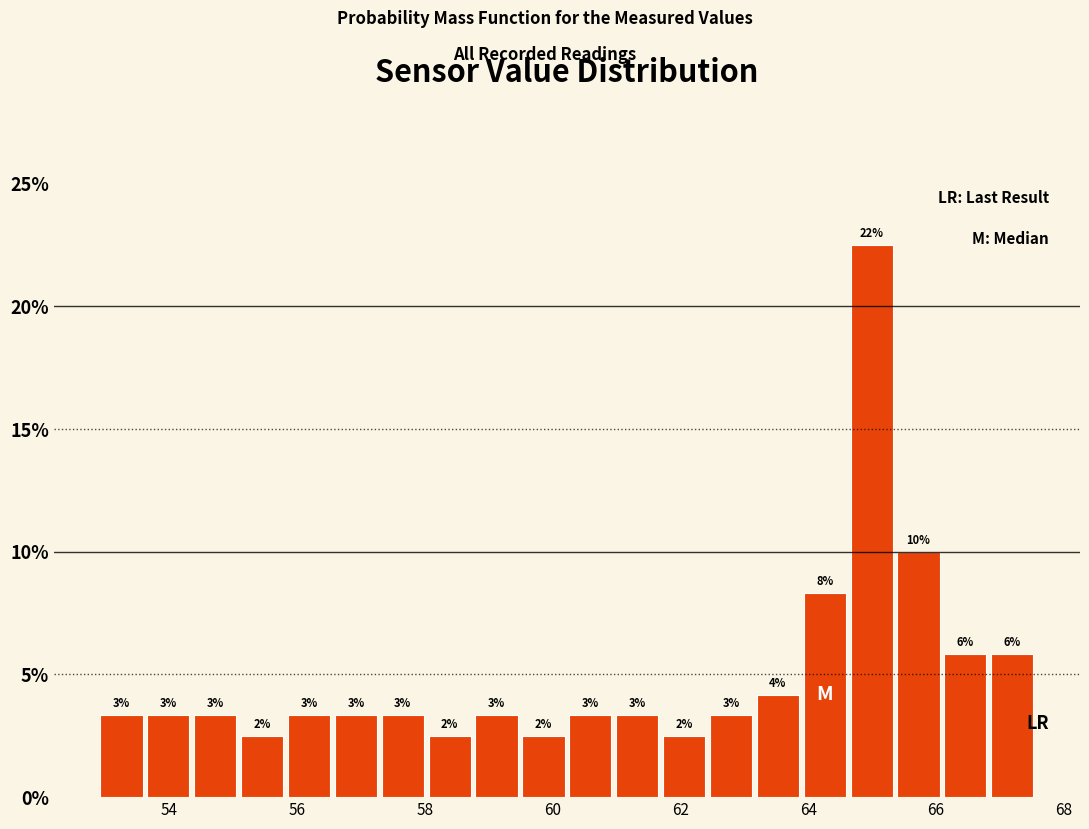

Around what value on the x-axis is the tallest bar? Give the approximate position of its centre, as read against the axis.

65.0